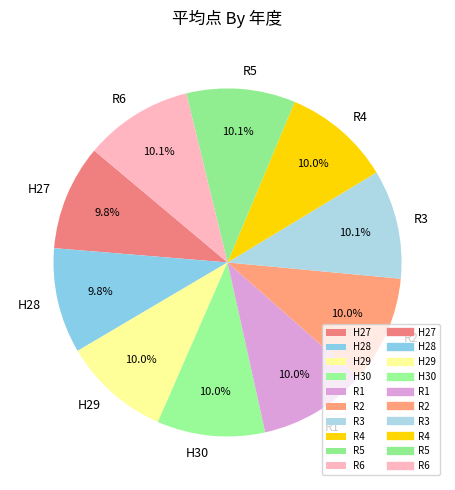

What is the ratio of the value at R3 to the value at H28?

1.0